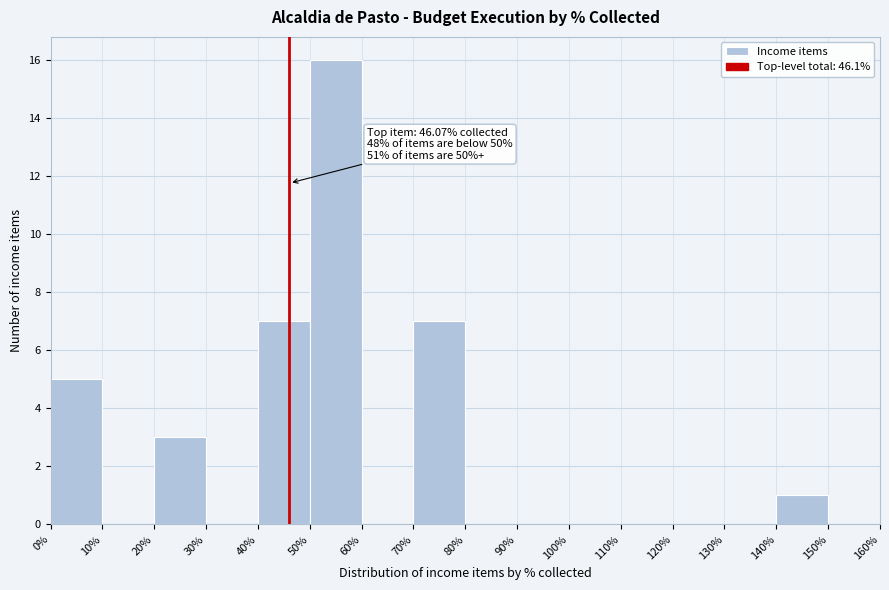

Which range on the x-axis has the tallest bar?

50% to 60%